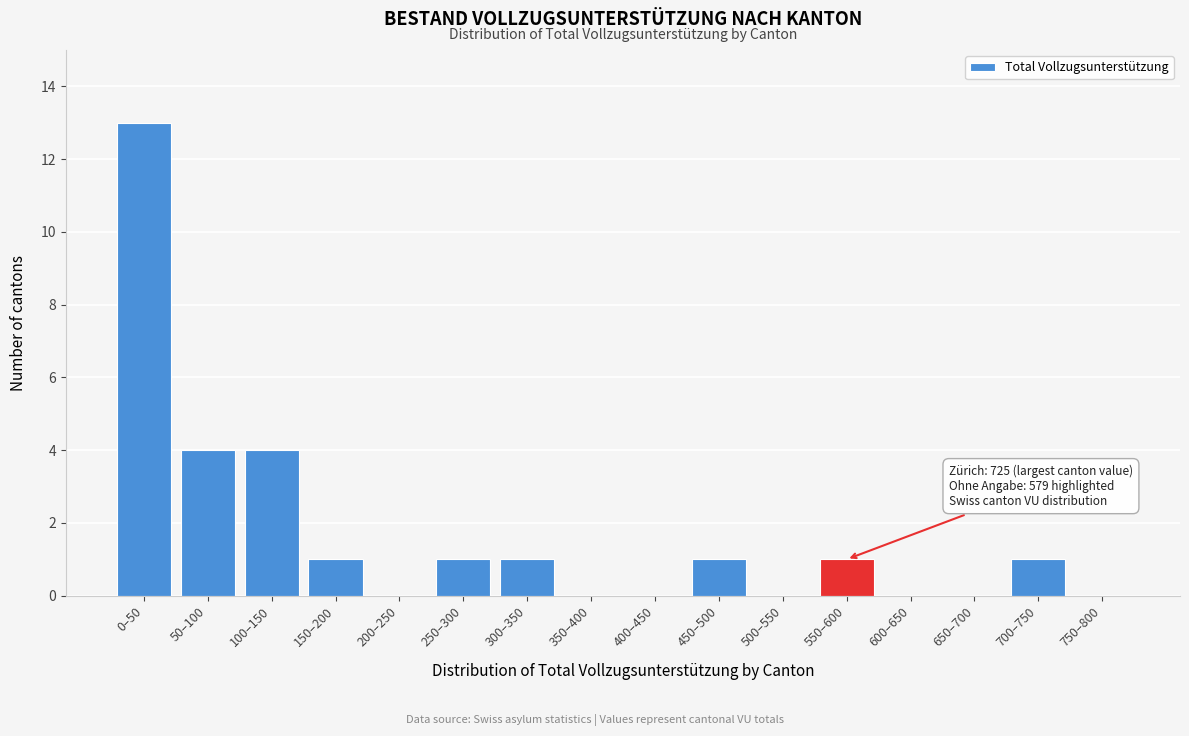

Reading right to left, extract all data points from this chart.

750–800=0	700–750=1	650–700=0	600–650=0	550–600=1	500–550=0	450–500=1	400–450=0	350–400=0	300–350=1	250–300=1	200–250=0	150–200=1	100–150=4	50–100=4	0–50=13